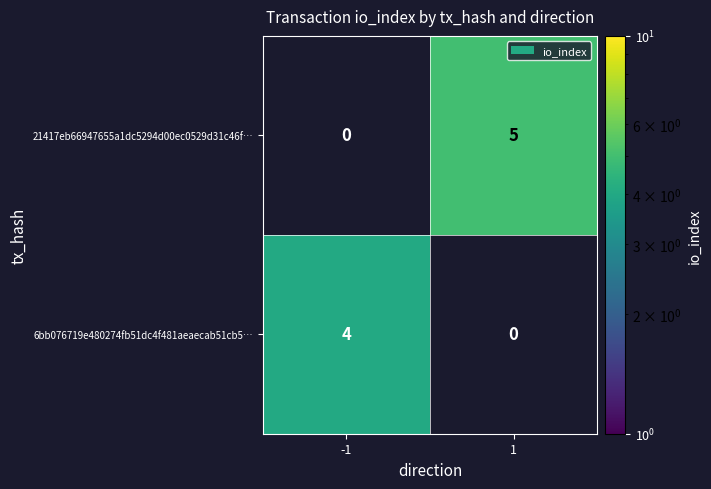

List the series in order of their overall mean, lowest first.

6bb076719e480274fb51dc4f481aeaecab51cb5…, 21417eb66947655a1dc5294d00ec0529d31c46f…